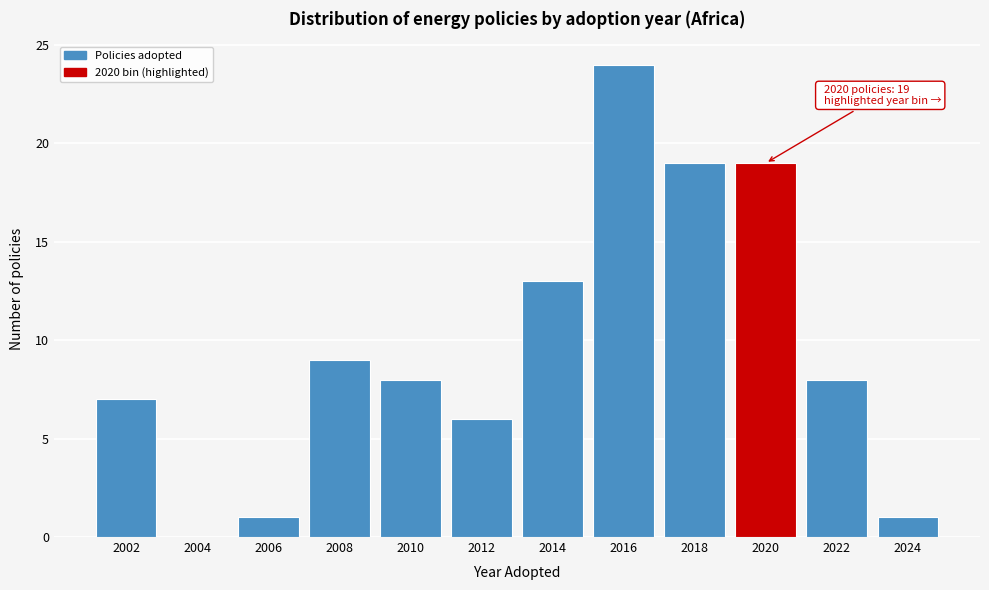

Reading right to left, transcribe all the data shown in this chart.

2024=1	2022=8	2020=19	2018=19	2016=24	2014=13	2012=6	2010=8	2008=9	2006=1	2004=0	2002=7